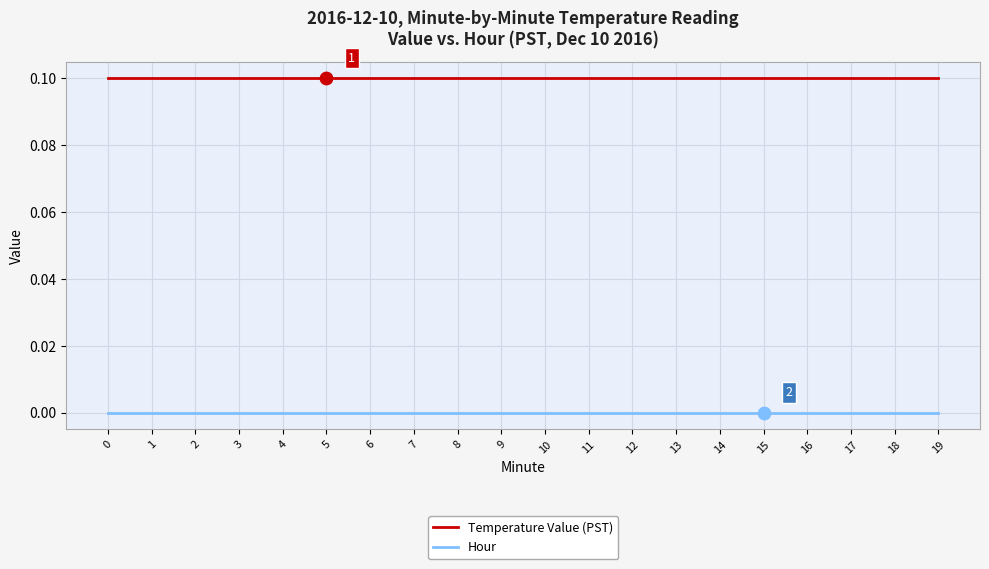

What are all the series names shown in the legend?

Temperature Value (PST), Hour